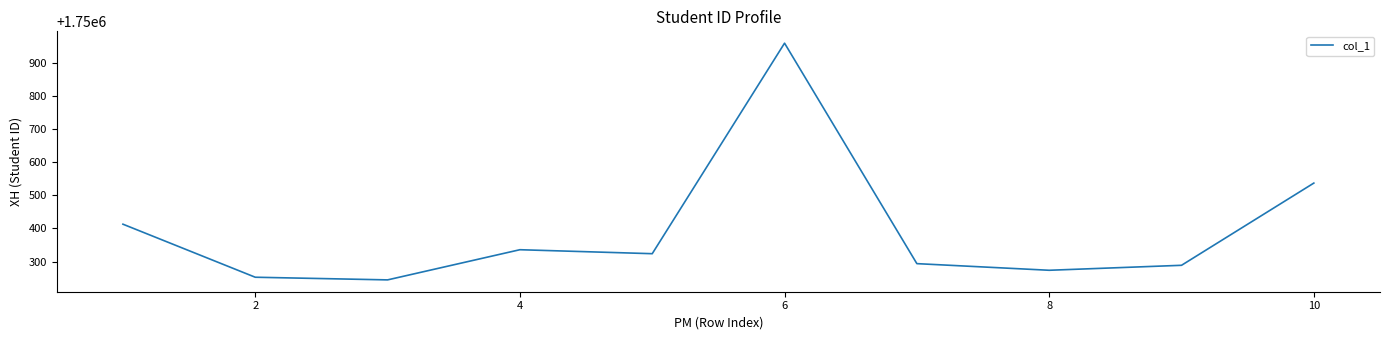

What is the difference between the maximum and minimum values?

714